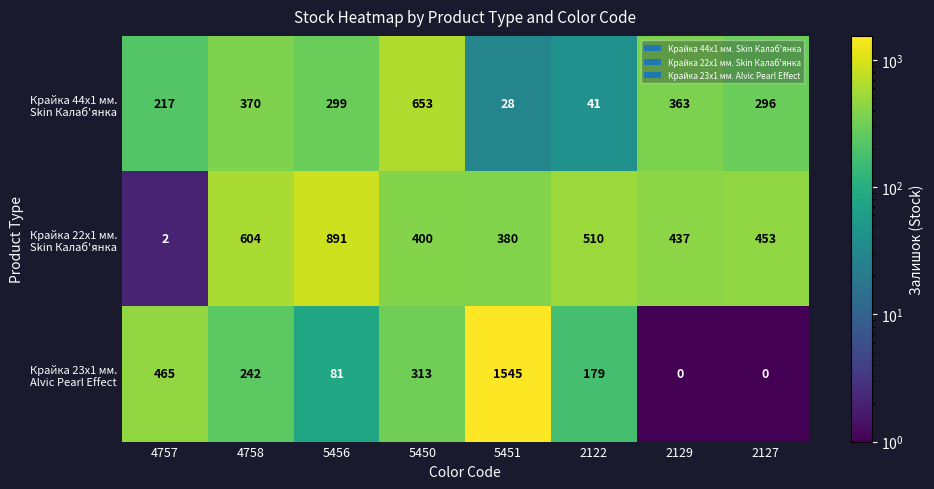

At how many categories does at least one series exceed 221?

8